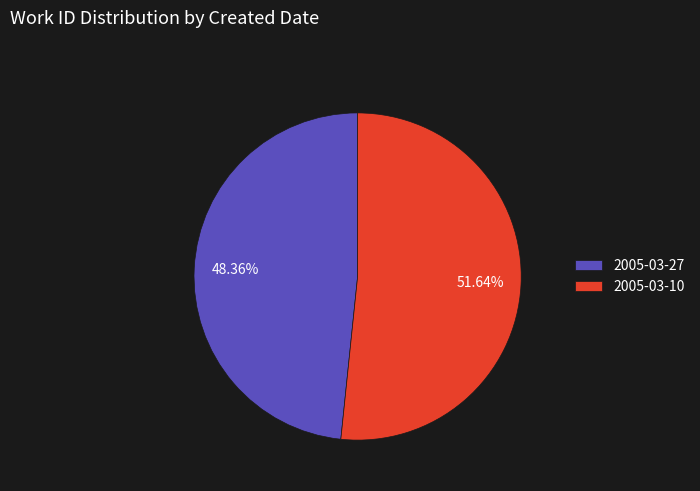

Do 2005-03-27 and 2005-03-10 together represent more than half of the pie?

Yes